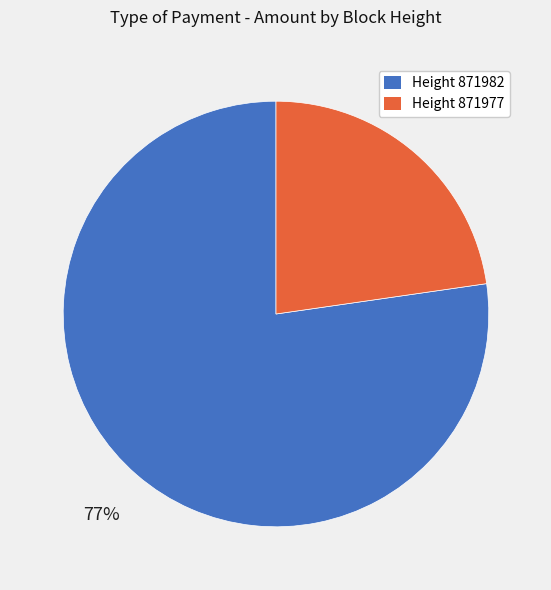

Is there a majority slice in this chart?

Yes